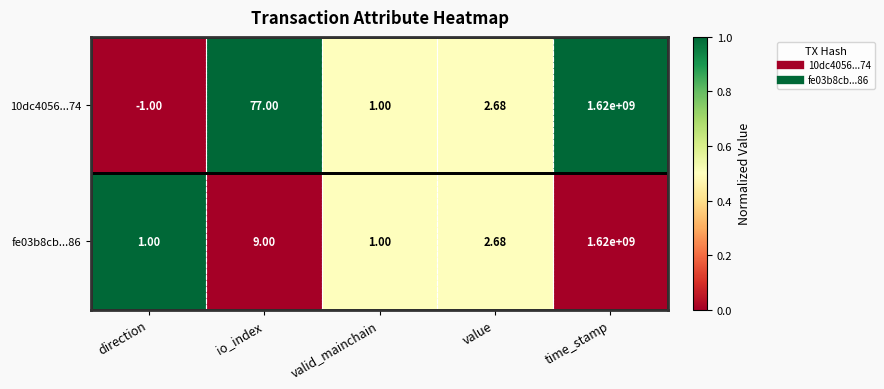

How many series are shown in this chart?

2